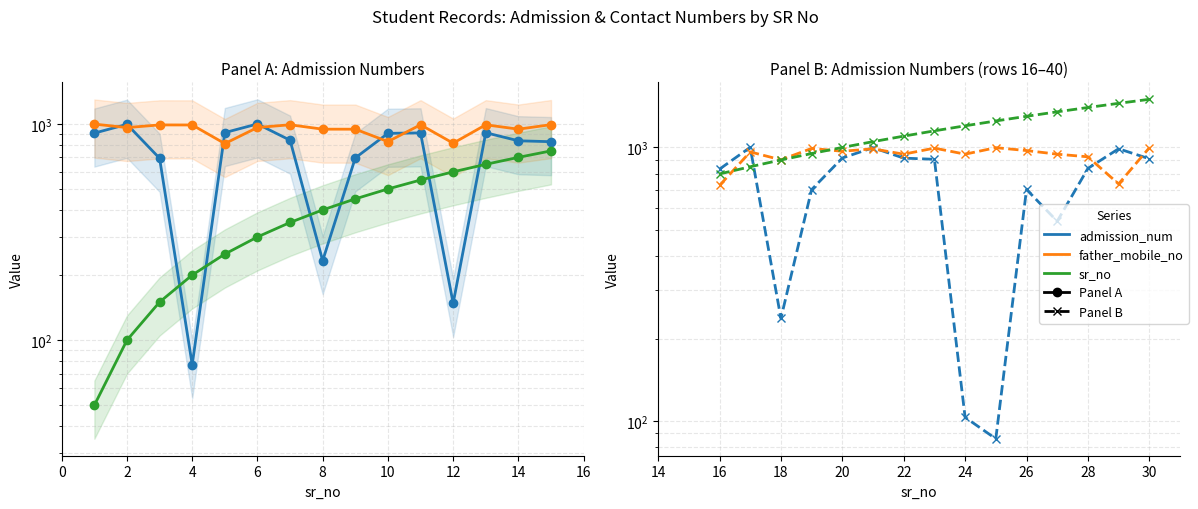

What is the average value of the admission_num series?

711.2